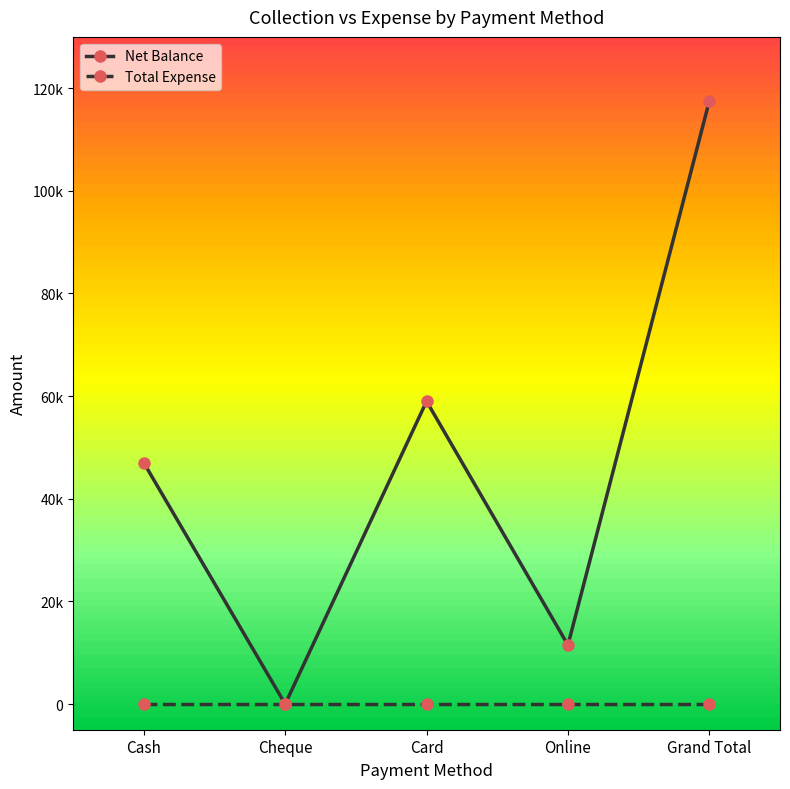

The value of Total Expense at Grand Total is 0. True or false?

True